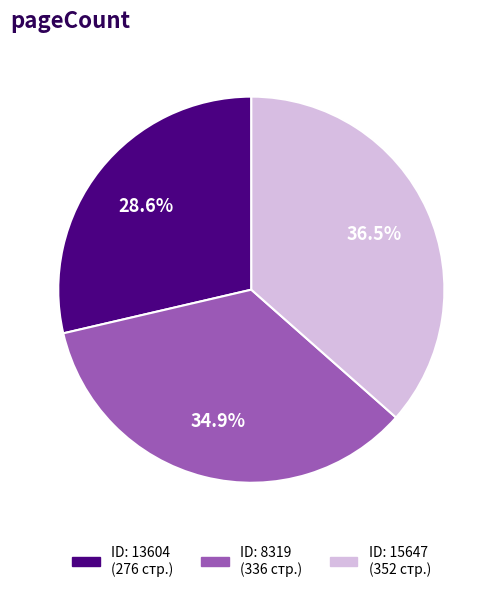

Is there any slice that represents more than half of the pie?

No